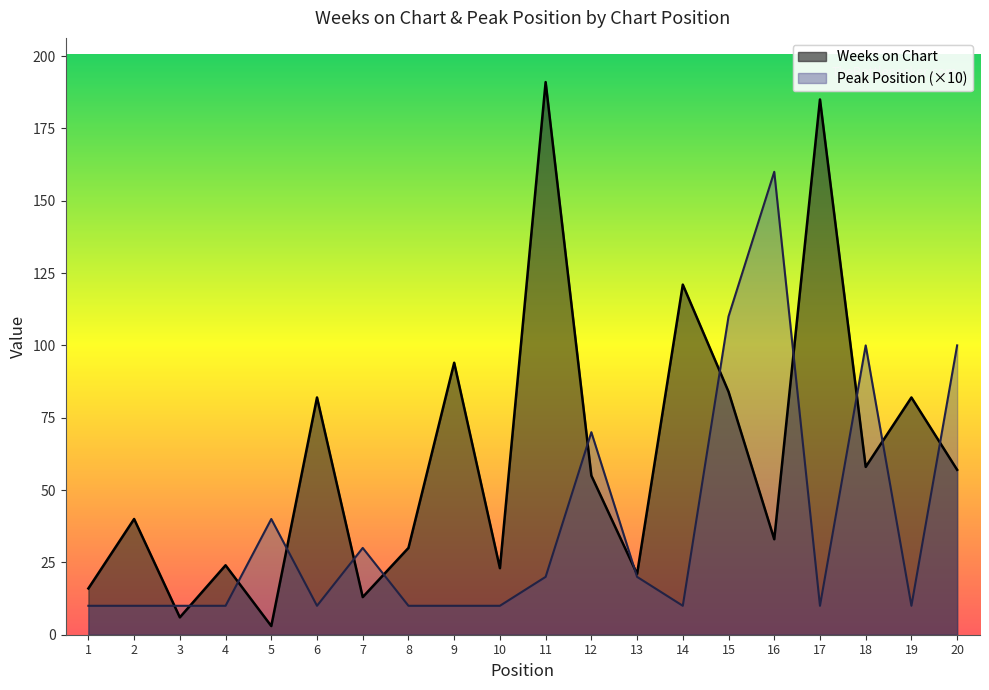

What is the value of the Peak Position point at the 20th from the left?

100